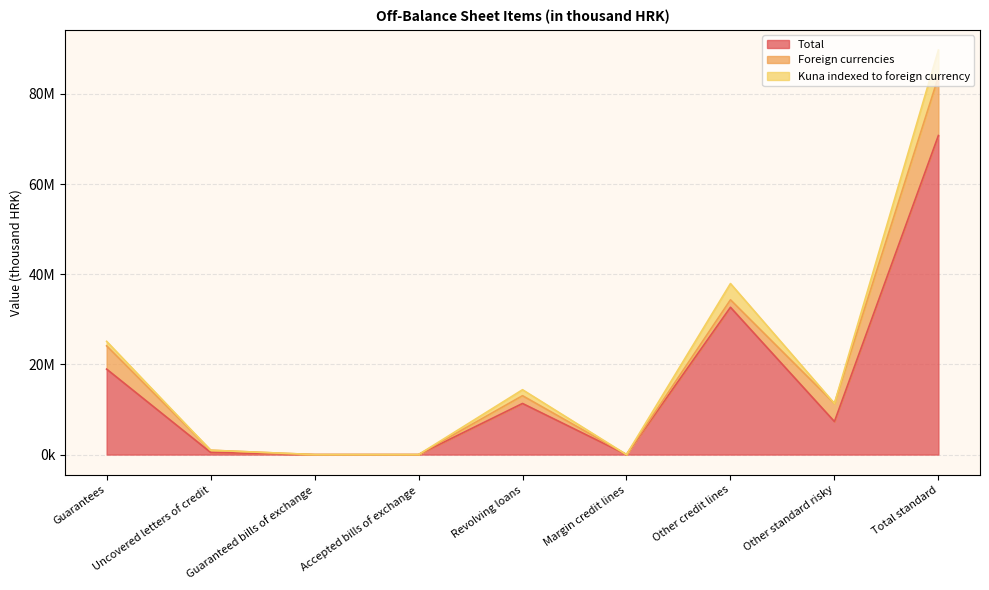

Where is the first local maximum for Total?

Revolving loans